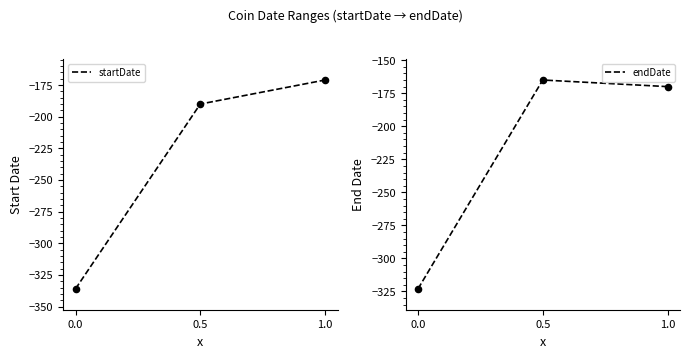

What is the total value across all series at 0.0?

-659